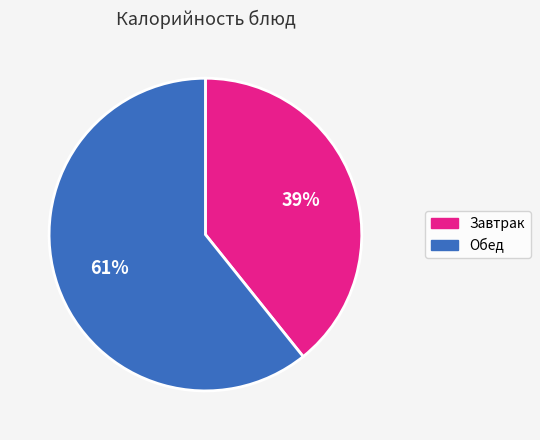

Combined, do Обед and Завтрак account for over 50%?

Yes